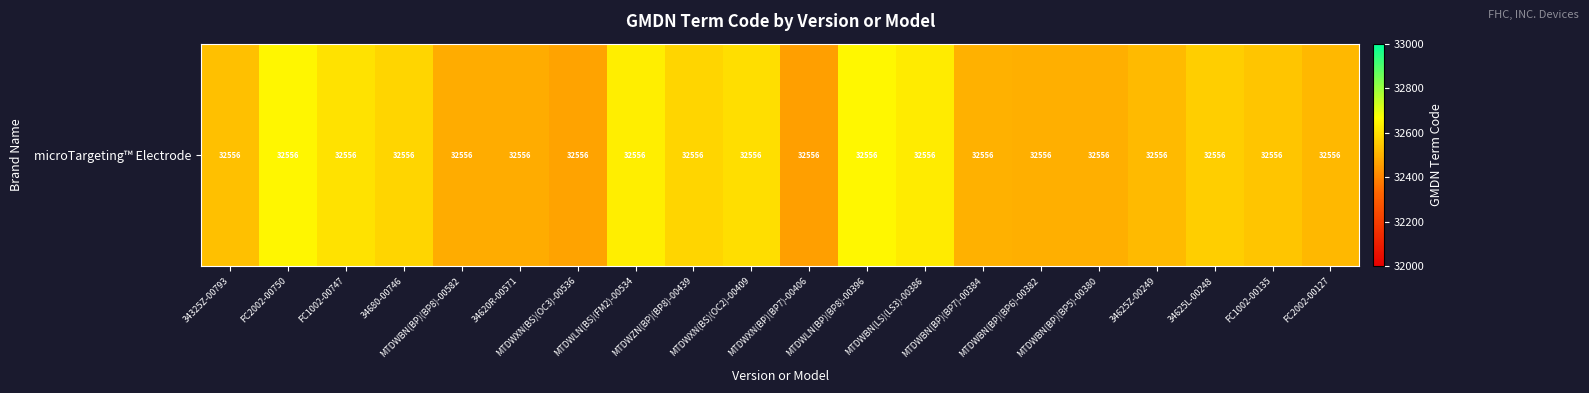

Is it true that the value at MTDWLN(BS)(FM2)-00534 is 32629.2?

True